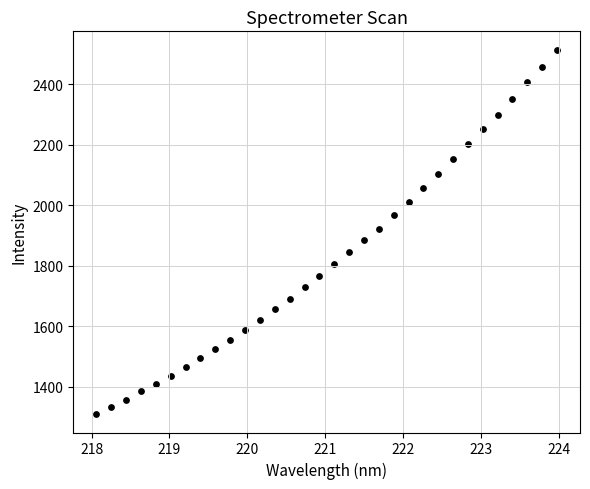

What is the range of Y values (max minus min)?

1206.7